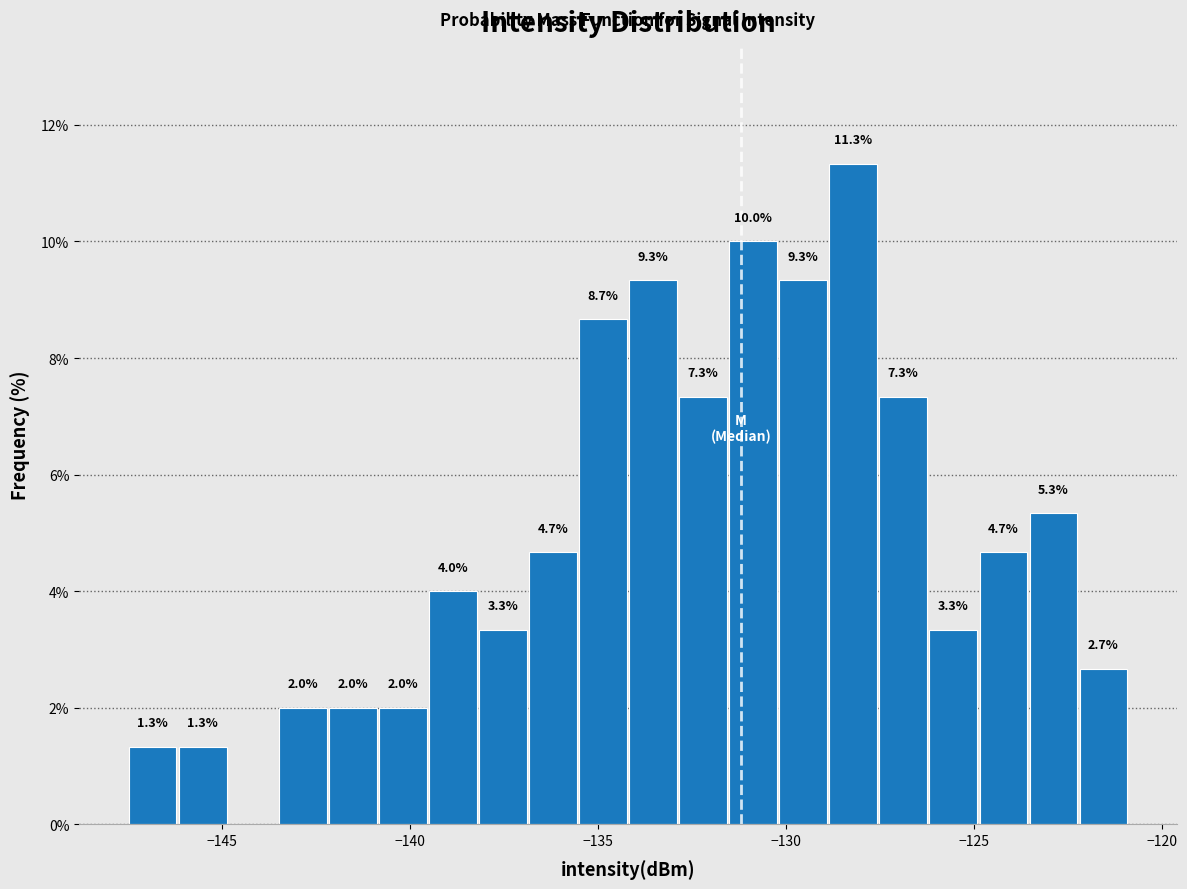

Read against the x-axis, roughly where is the centre of the tallest bar?

-128.0